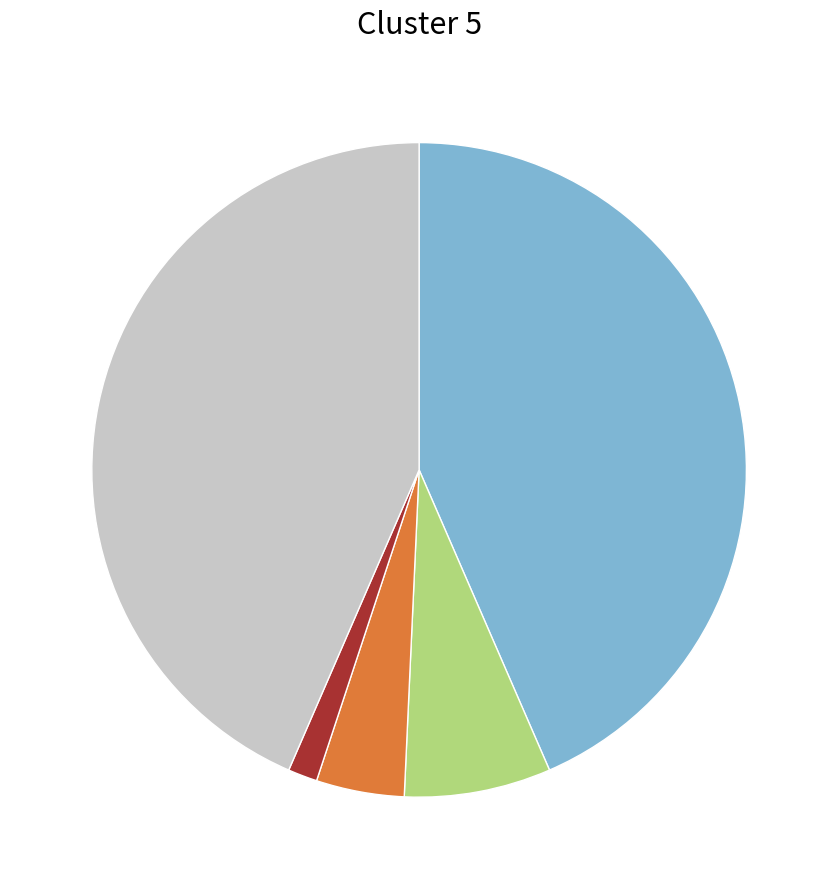

Does any single category account for the majority?

No